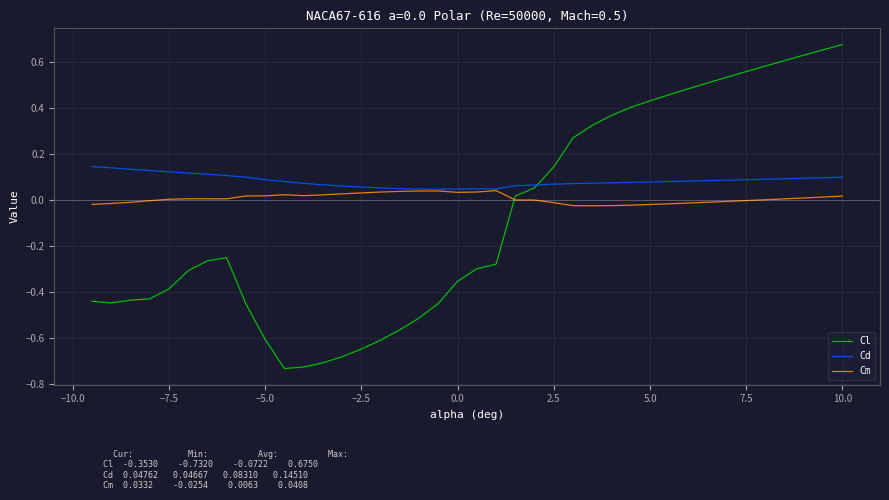

Which series has the widest spread of values?

Cl